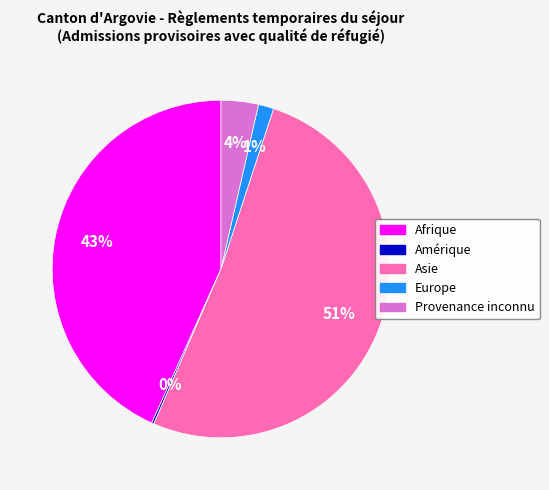

Which has a higher value, Afrique or Asie?

Asie